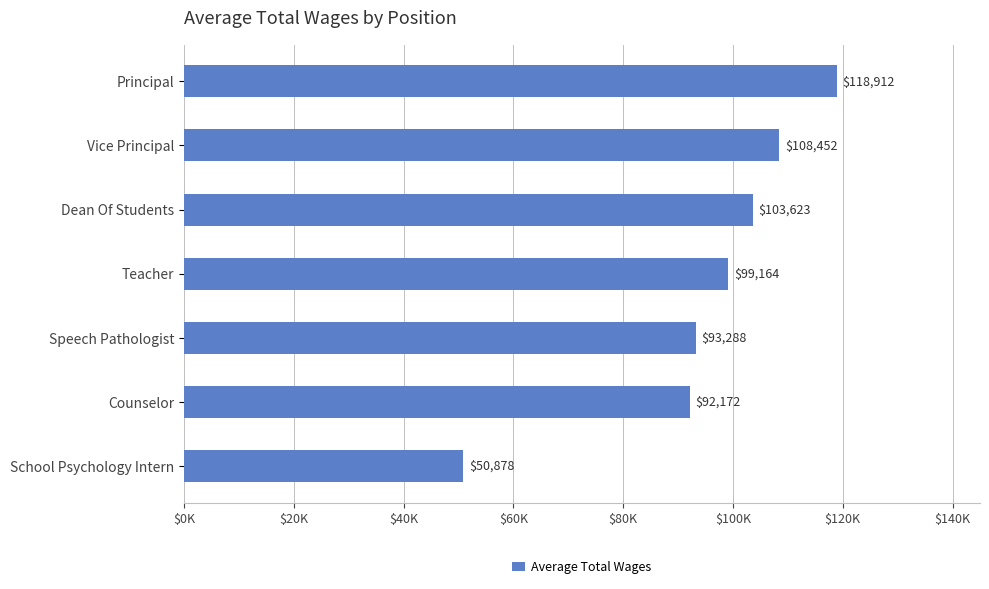

Are the bars horizontal?

Yes